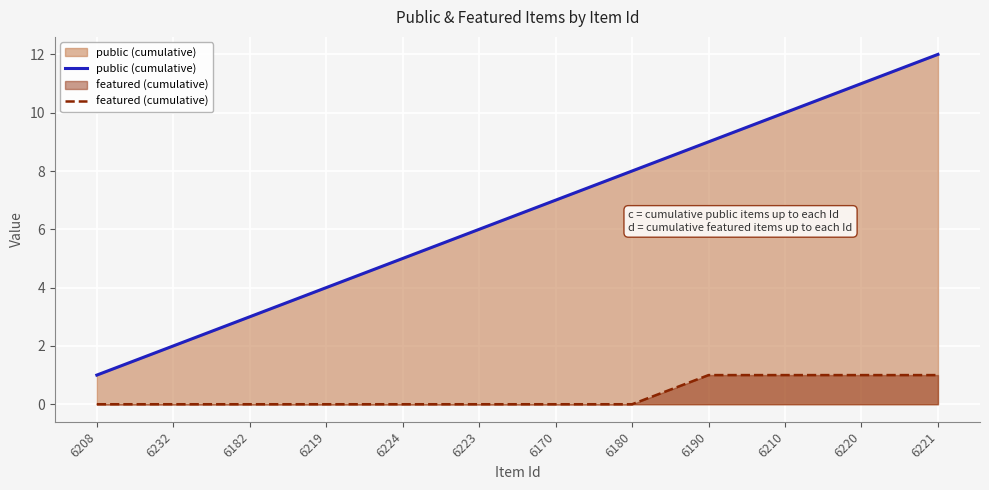

The featured (cumulative) series shows 0 at 6232. True or false?

True